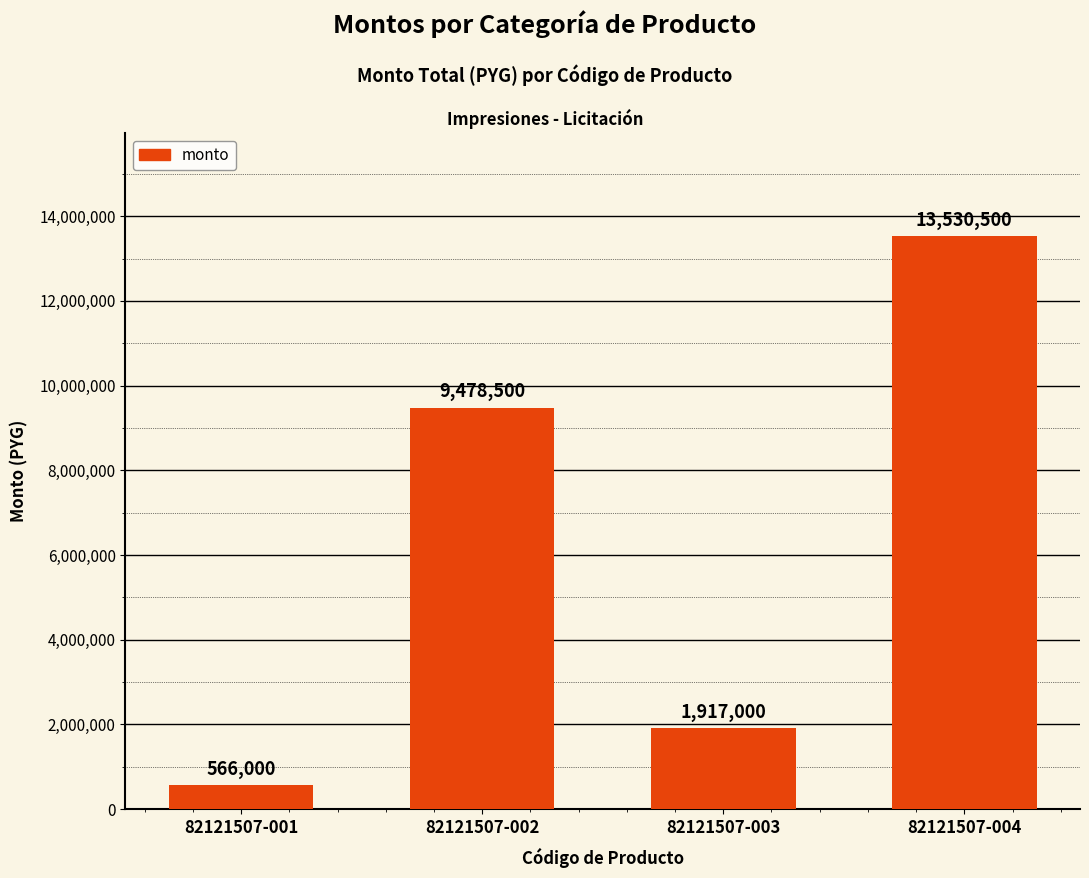

Read the value at 82121507-002.

9478500